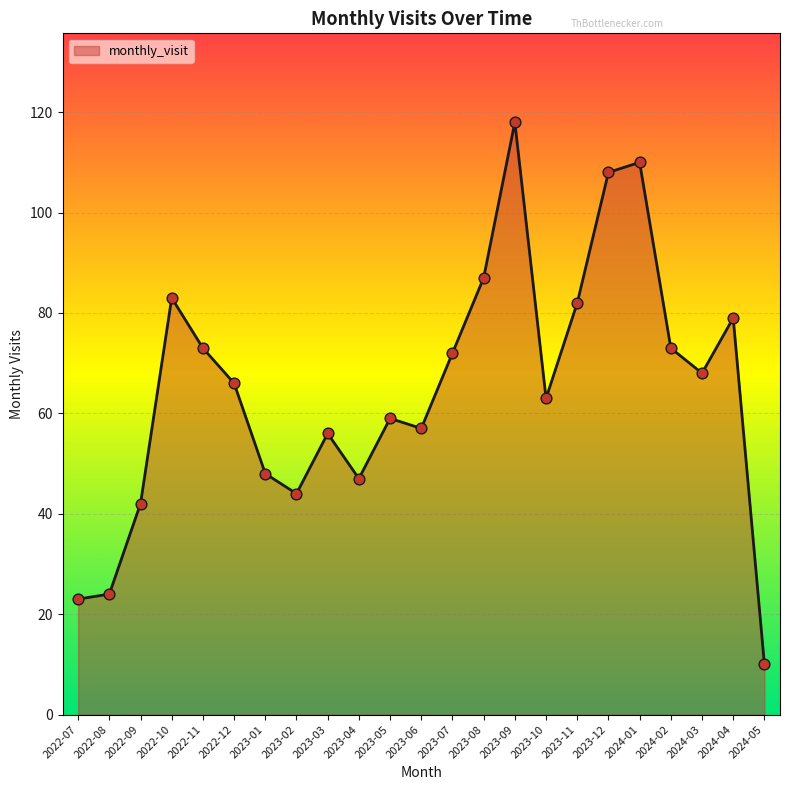

What is the ratio of the value at 2023-08 to the value at 2023-04?

1.9